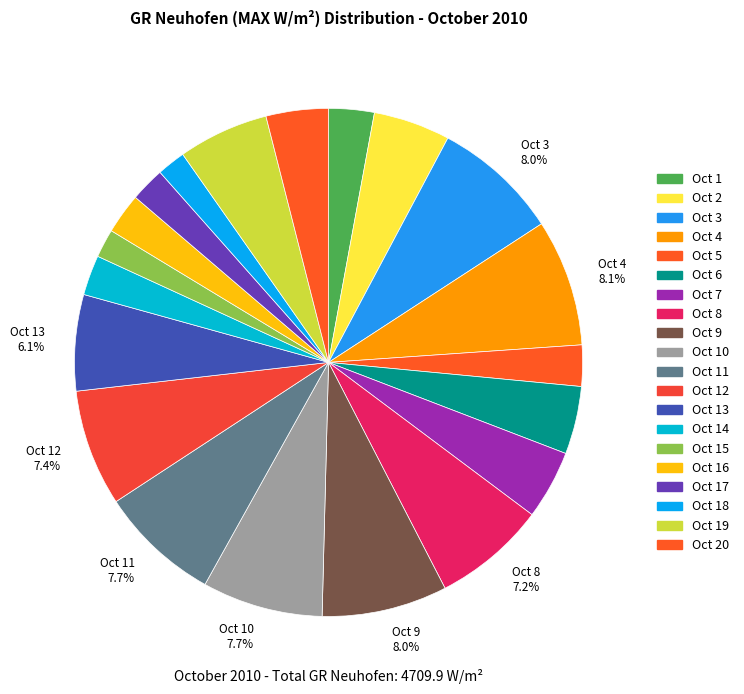

Count the number of slices in the pie.

20